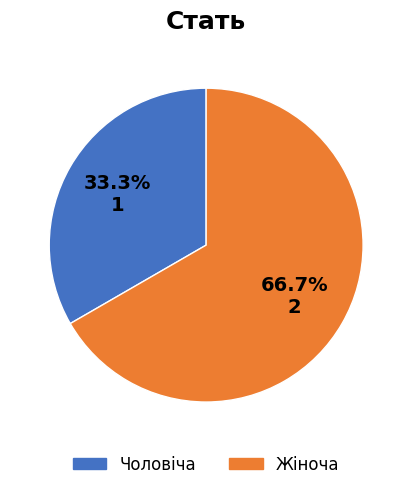

What is the largest slice in the pie chart?

Жіноча